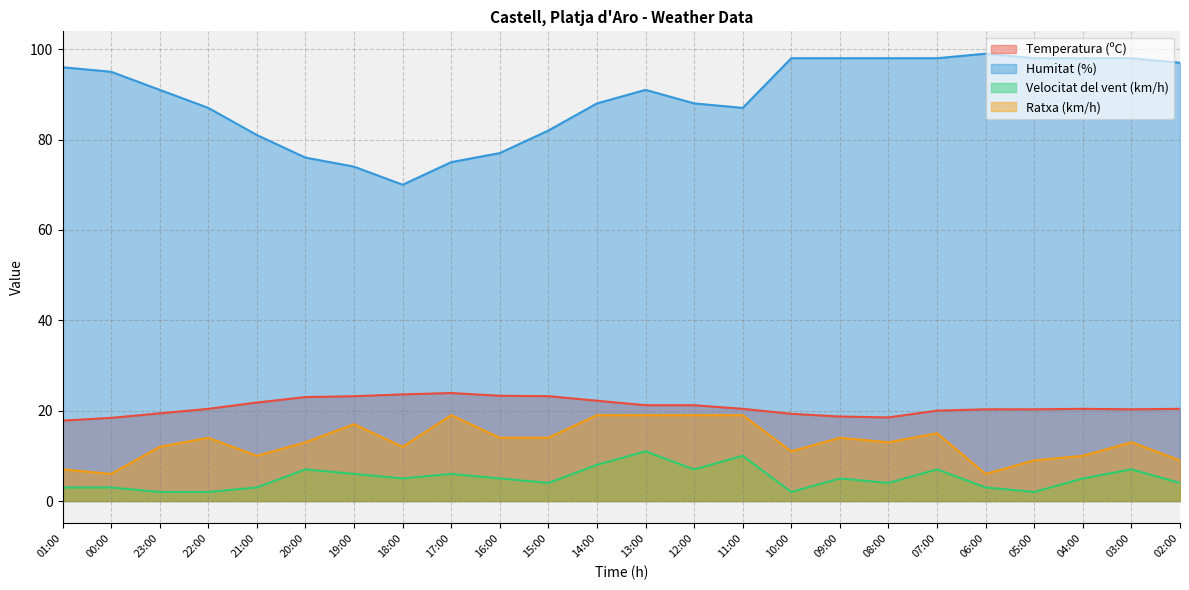

Where does the Temperatura (ºC) series first go above 20?

22:00